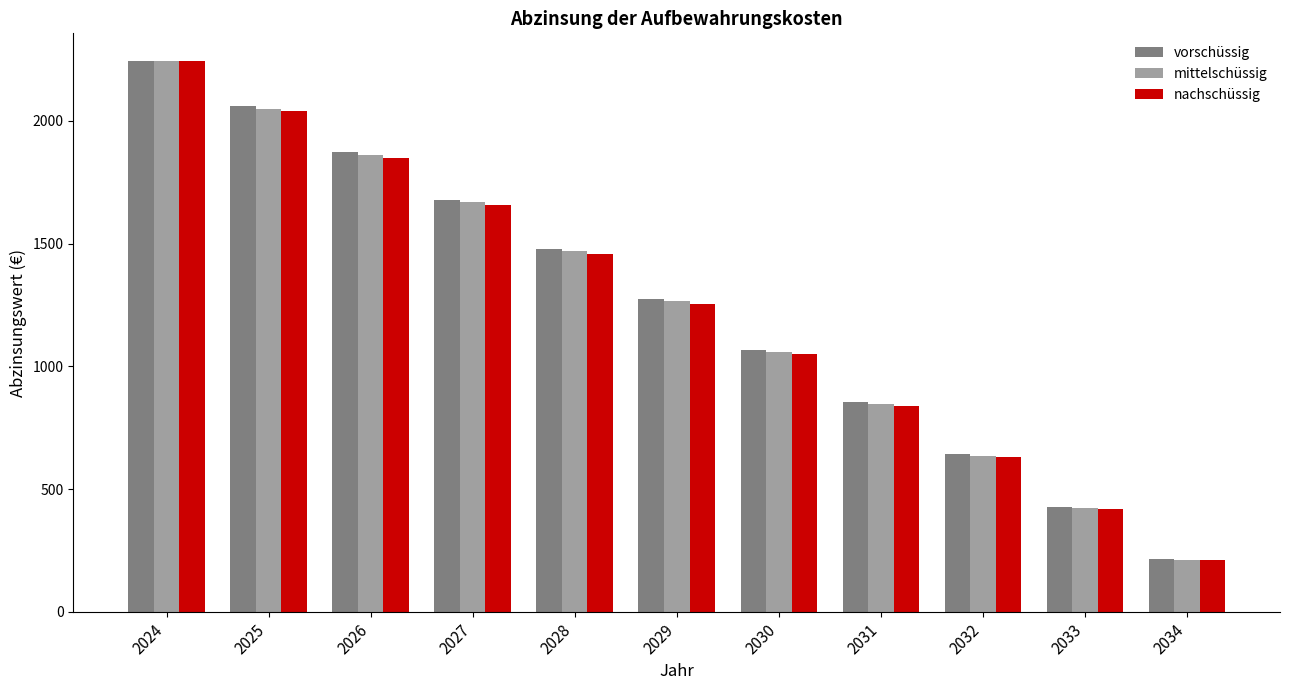

Which series has the largest range (max minus min)?

nachschüssig